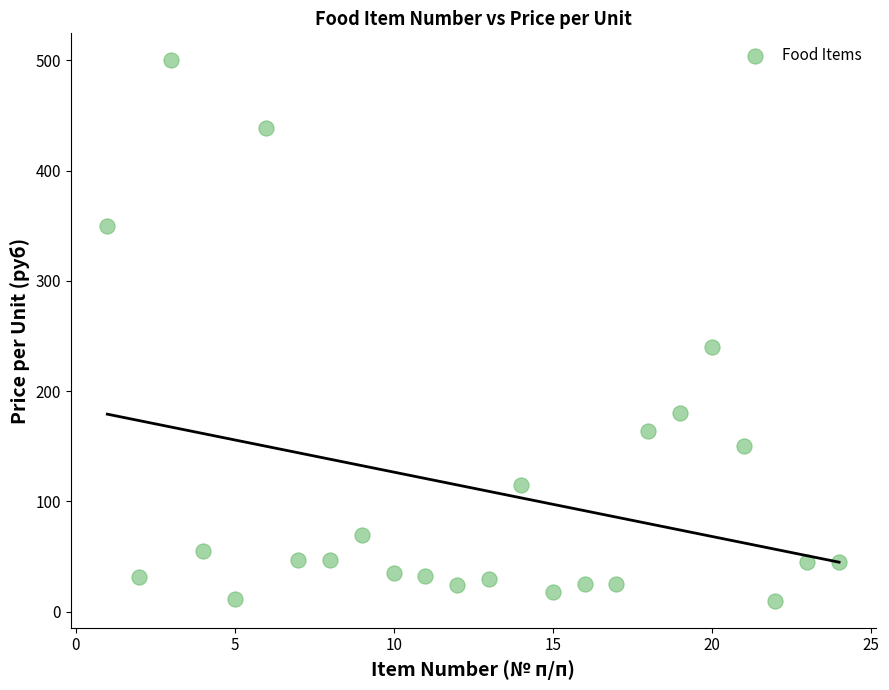

What is the range of X values (max minus min)?

23.0